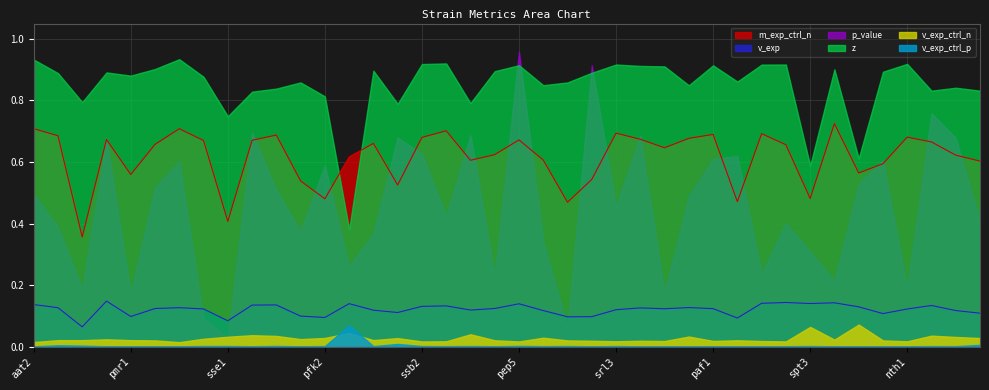

Reading left to right, extract all data points from this chart.

p_value: 0.5	0.4	0.2	0.7	0.2	0.5	0.6	0.1	0.0	0.7	0.5	0.4	0.6	0.3	0.4	0.7	0.6	0.4	0.7	0.2	1.0	0.3	0.1	0.9	0.5	0.7	0.2	0.5	0.6	0.6	0.2	0.4	0.3	0.2	0.5	0.6	0.2	0.8	0.7	0.4
z: 0.9	0.9	0.8	0.9	0.9	0.9	0.9	0.9	0.7	0.8	0.8	0.9	0.8	0.4	0.9	0.8	0.9	0.9	0.8	0.9	0.9	0.8	0.9	0.9	0.9	0.9	0.9	0.8	0.9	0.9	0.9	0.9	0.6	0.9	0.6	0.9	0.9	0.8	0.8	0.8
v_exp: 0.1	0.1	0.1	0.1	0.1	0.1	0.1	0.1	0.1	0.1	0.1	0.1	0.1	0.1	0.1	0.1	0.1	0.1	0.1	0.1	0.1	0.1	0.1	0.1	0.1	0.1	0.1	0.1	0.1	0.1	0.1	0.1	0.1	0.1	0.1	0.1	0.1	0.1	0.1	0.1
m_exp_ctrl_n: 0.7	0.7	0.4	0.7	0.6	0.7	0.7	0.7	0.4	0.7	0.7	0.5	0.5	0.6	0.7	0.5	0.7	0.7	0.6	0.6	0.7	0.6	0.5	0.5	0.7	0.7	0.6	0.7	0.7	0.5	0.7	0.7	0.5	0.7	0.6	0.6	0.7	0.7	0.6	0.6
v_exp_ctrl_n: 0.0	0.0	0.0	0.0	0.0	0.0	0.0	0.0	0.0	0.0	0.0	0.0	0.0	0.0	0.0	0.0	0.0	0.0	0.0	0.0	0.0	0.0	0.0	0.0	0.0	0.0	0.0	0.0	0.0	0.0	0.0	0.0	0.1	0.0	0.1	0.0	0.0	0.0	0.0	0.0
v_exp_ctrl_p: 0.0	0.0	0.0	0.0	0.0	0.0	0.0	0.0	0.0	0.0	0.0	0.0	0.0	0.1	0.0	0.0	0.0	0.0	0.0	0.0	0.0	0.0	0.0	0.0	0.0	0.0	0.0	0.0	0.0	0.0	0.0	0.0	0.0	0.0	0.0	0.0	0.0	0.0	0.0	0.0